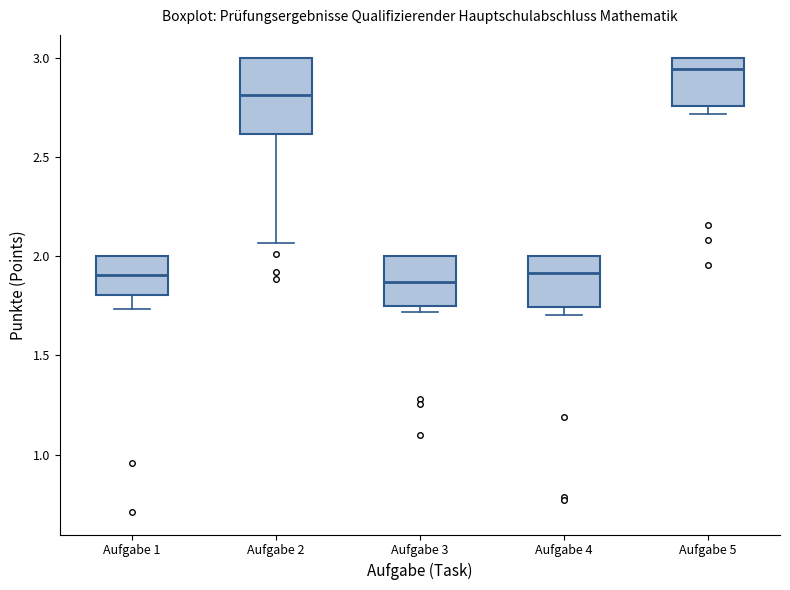

Reading left to right, read every box against the y-axis: the position of its median line, the range the box covers, and the ends of its whiskers. The values are not printed on the chart, so give them approximately, as read against the axis.

Aufgabe 1: median 1.90, box 1.80 to 2.00, whiskers 1.75 to 2.00
Aufgabe 2: median 2.80, box 2.60 to 3.00, whiskers 2.05 to 3.00
Aufgabe 3: median 1.85, box 1.75 to 2.00, whiskers 1.70 to 2.00
Aufgabe 4: median 1.90, box 1.75 to 2.00, whiskers 1.70 to 2.00
Aufgabe 5: median 2.95, box 2.75 to 3.00, whiskers 2.70 to 3.00